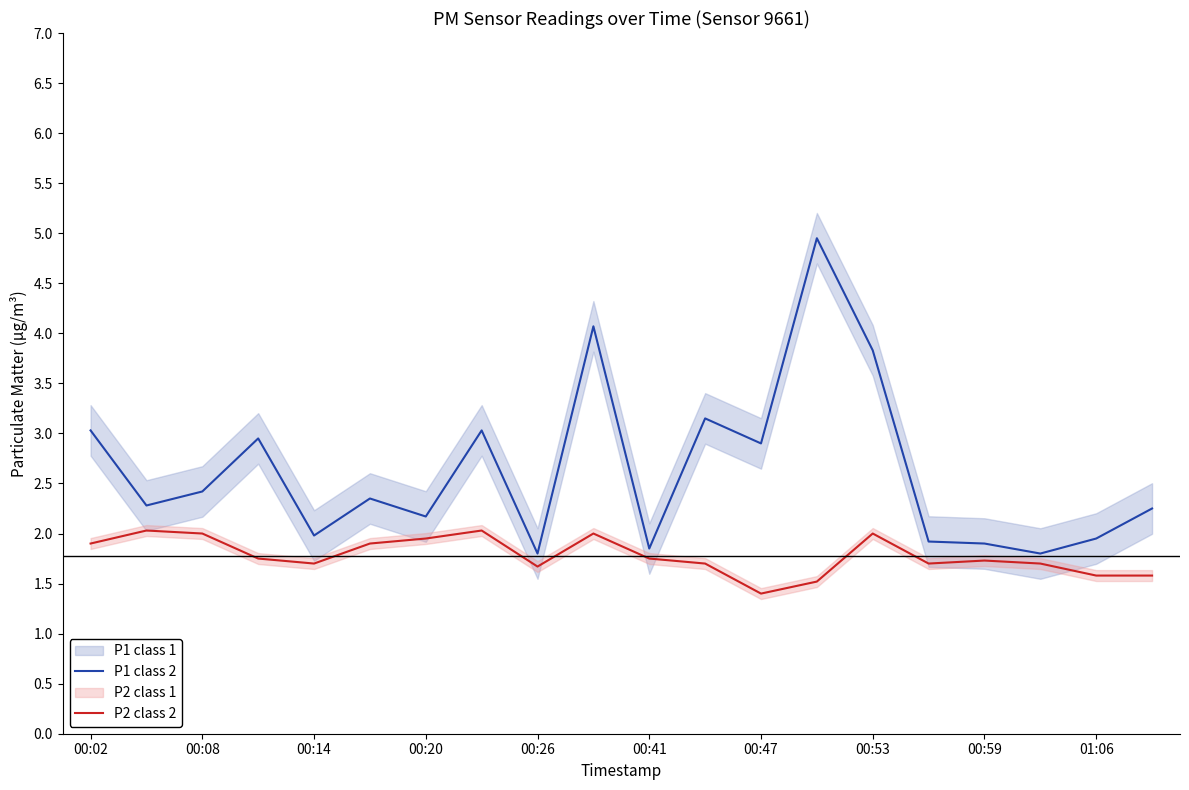

What is the value of the P1 point at the 4th from the left?

3.0